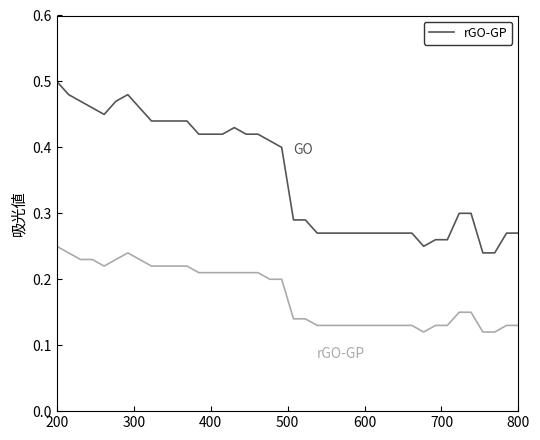

Count the number of categories in the chart.

40